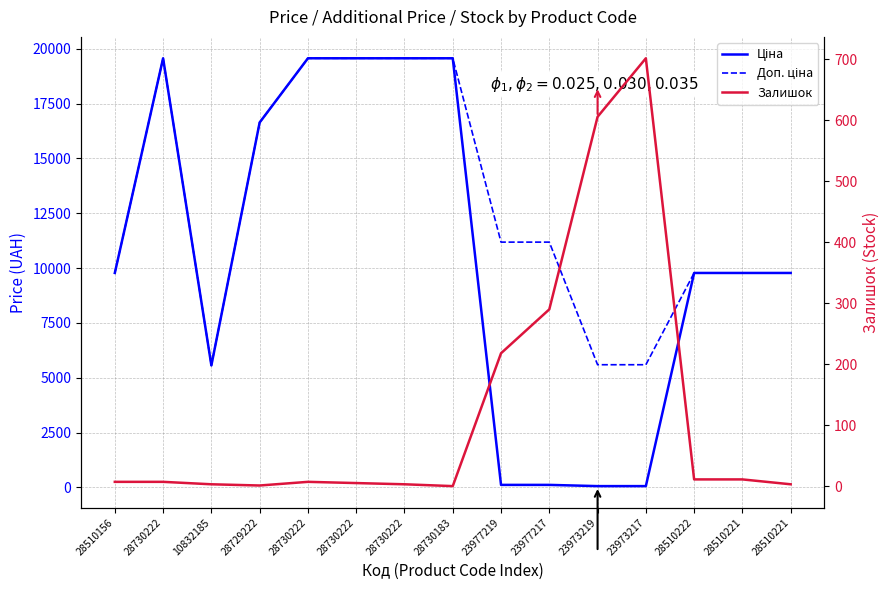

How many data points in Ціна are above 9775?

10